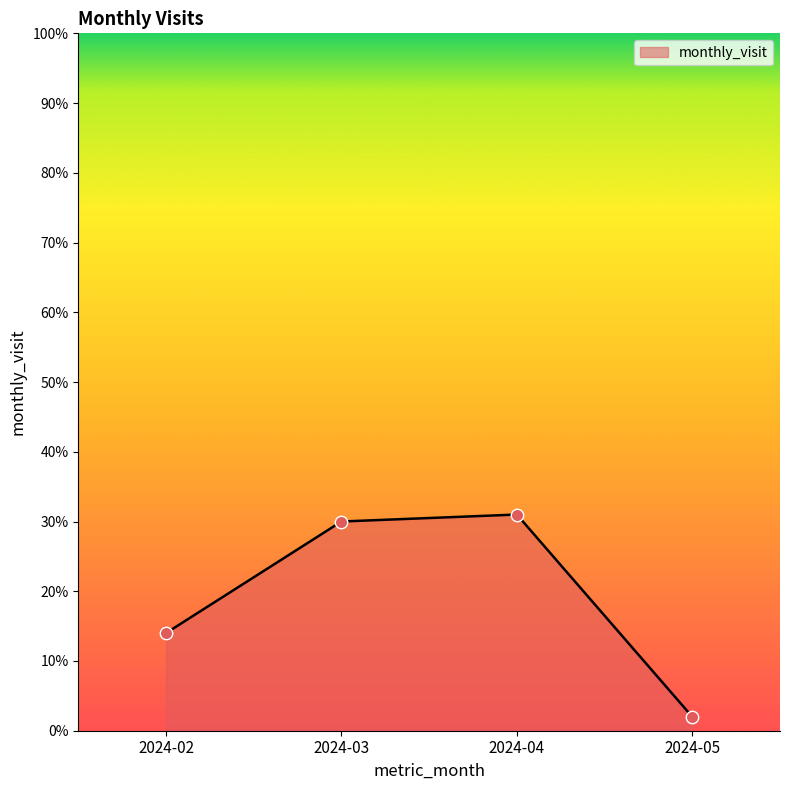

Which has a higher value, 2024-02 or 2024-04?

2024-04